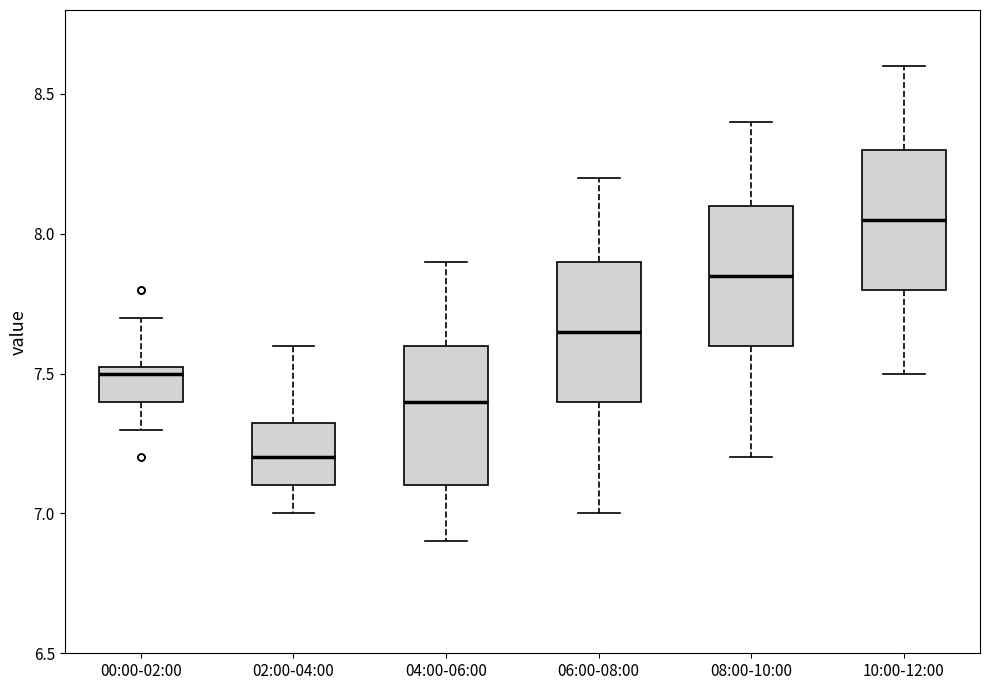

Which box's median line is the highest?

10:00-12:00